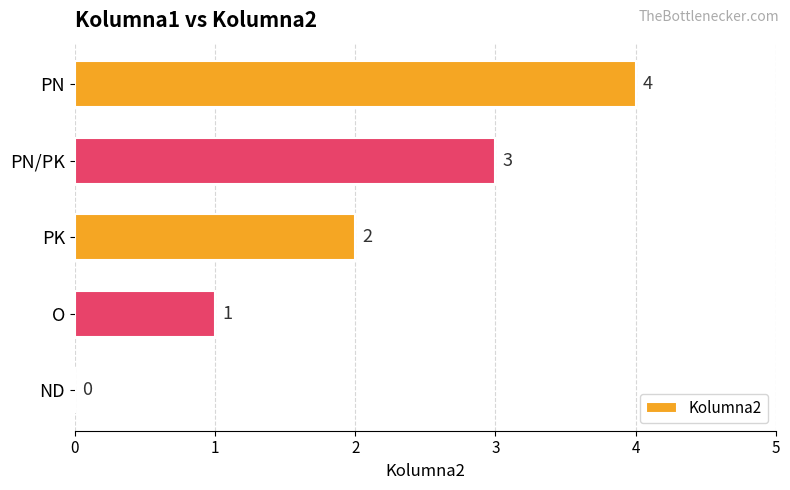

Between PN/PK and O, which is larger?

PN/PK